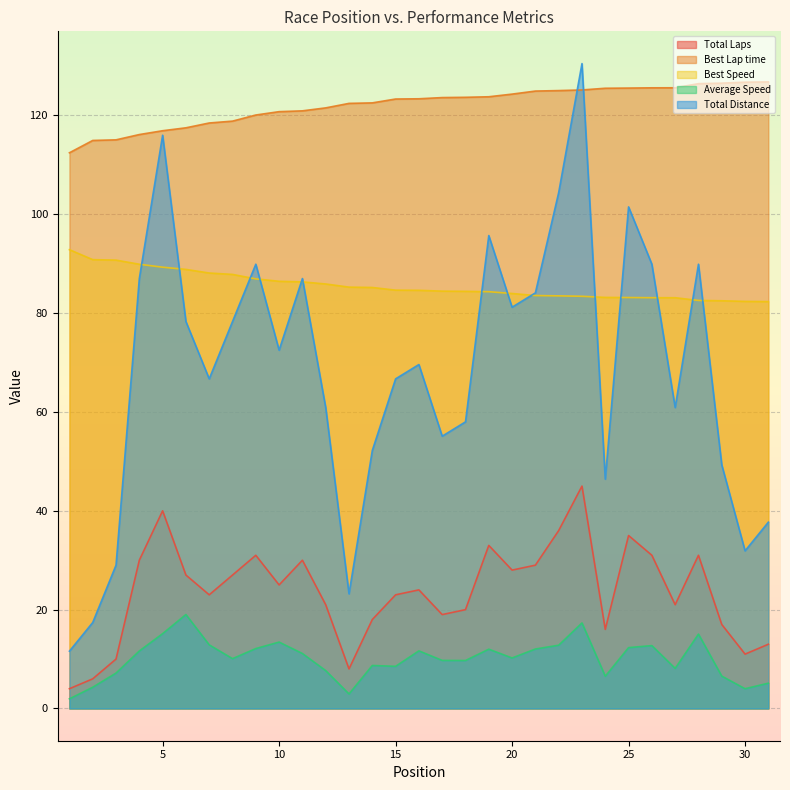

Between 26 and 16, which is larger?

26